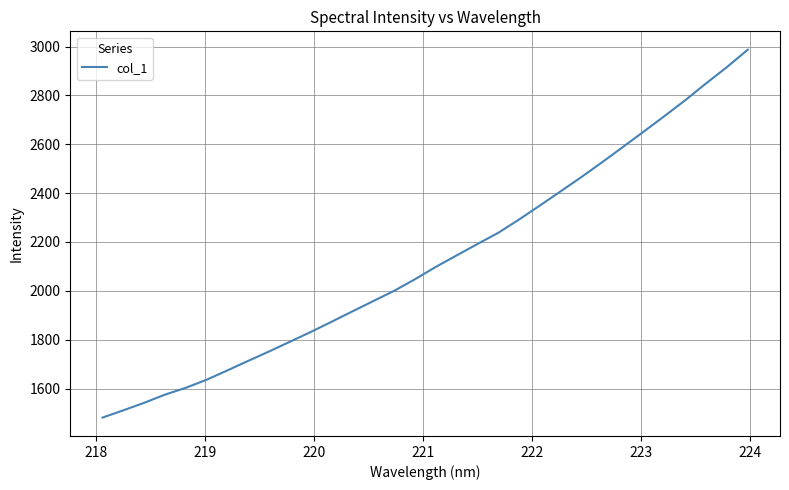

What is the minimum value shown in the chart?

1481.1